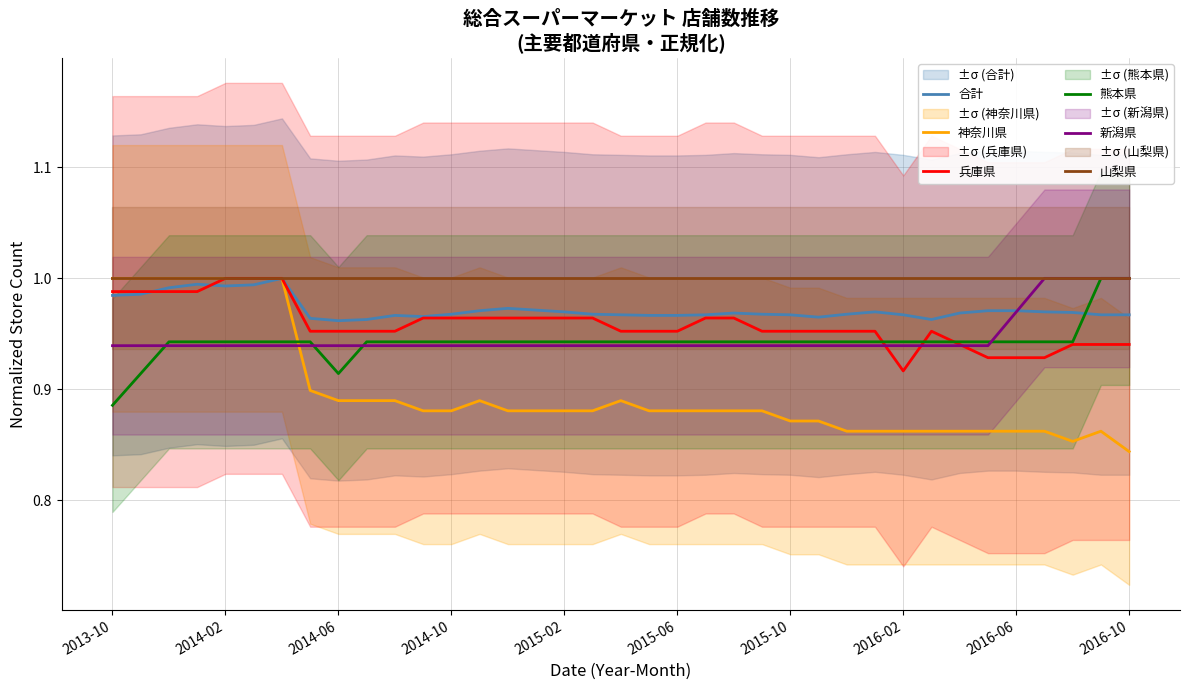

How many 新潟県 values are between 0 and 1?

37